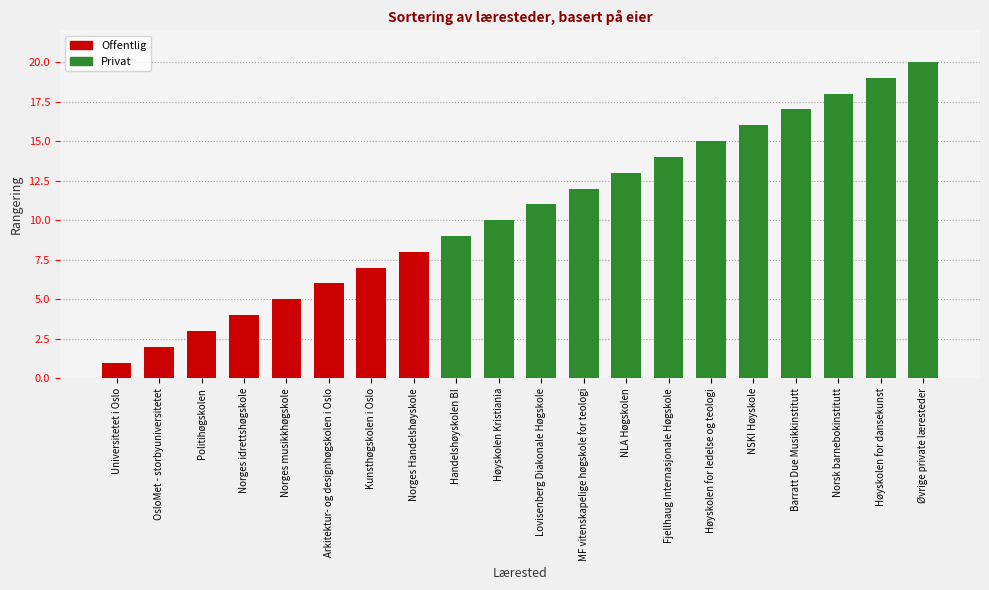

What is the sum of all values?

210